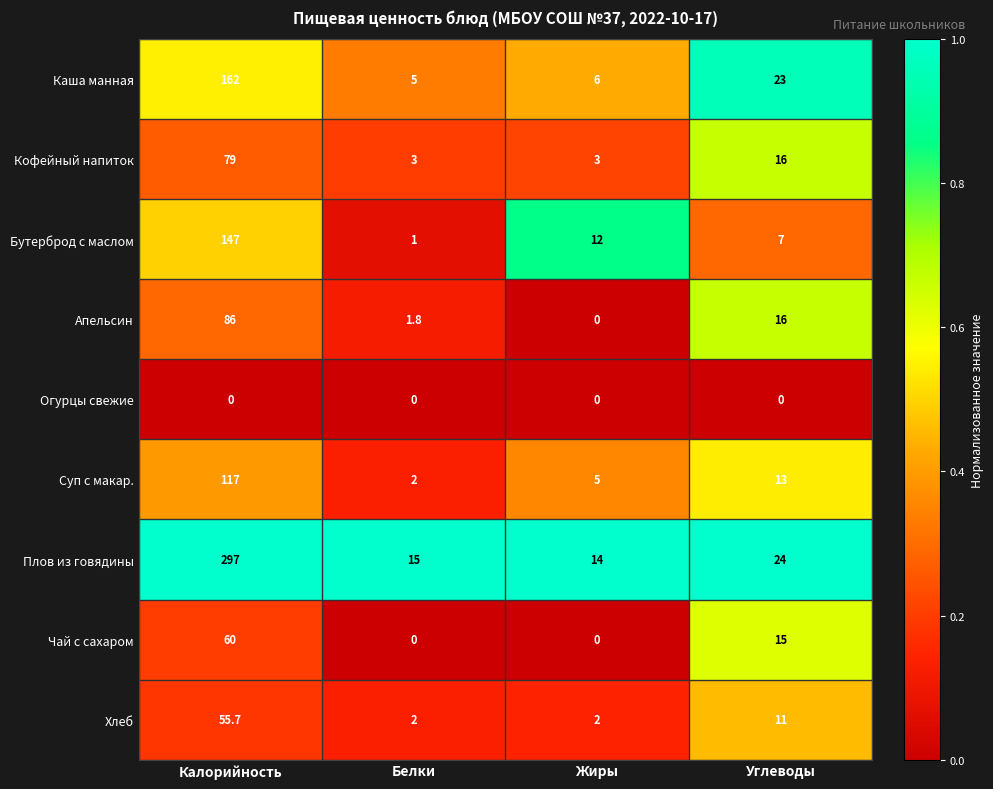

Read the Каша манная value at Калорийность.

162.0